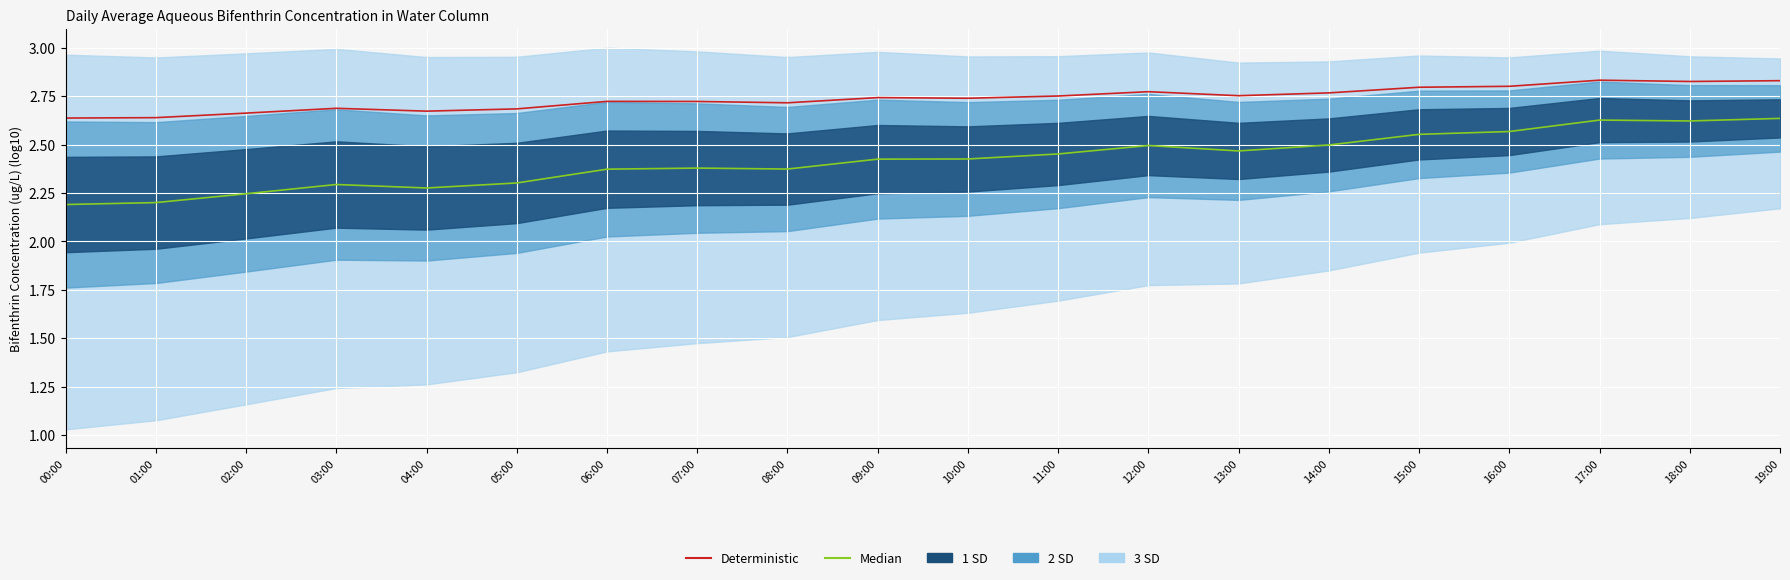

What is the difference between the maximum and minimum values in the Median series?

0.4